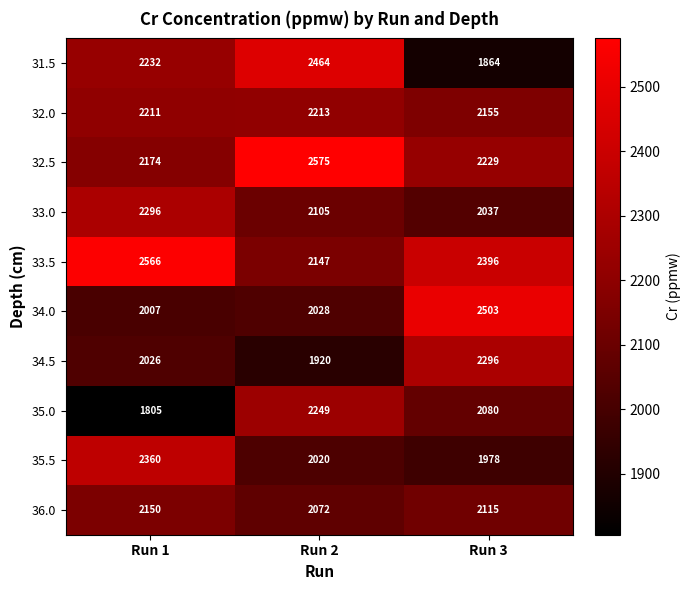

What is the average value of the 34.5 series?

2081